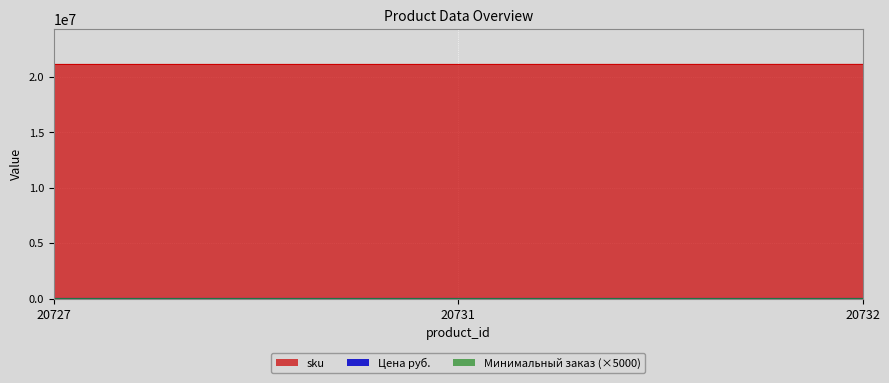

What is the maximum value shown in the chart?

21133252